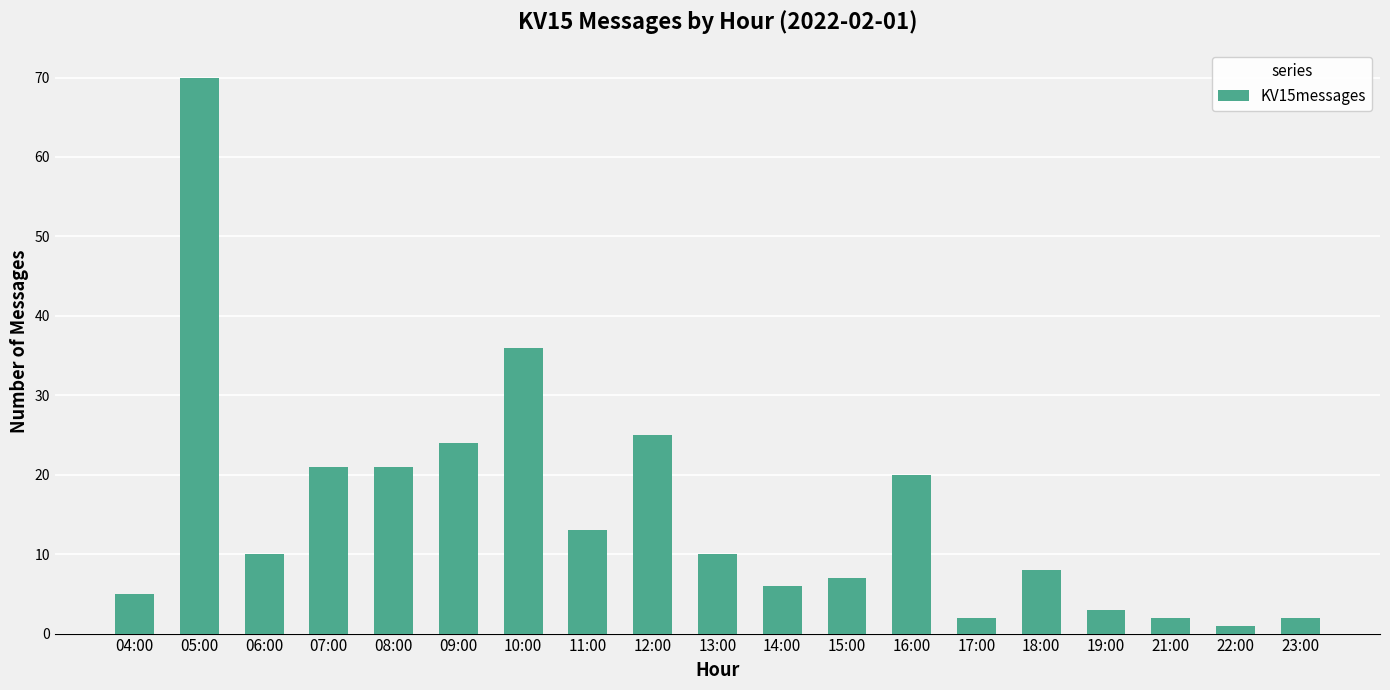

What position from the right is 12:00?

11